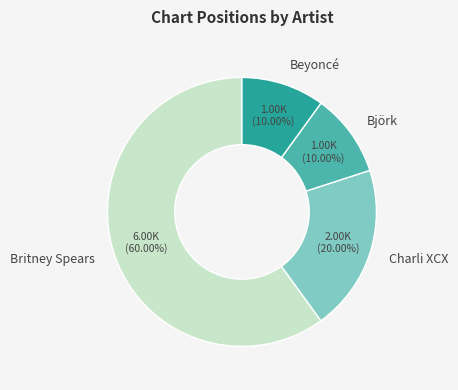

Which category accounts for the majority?

Britney Spears